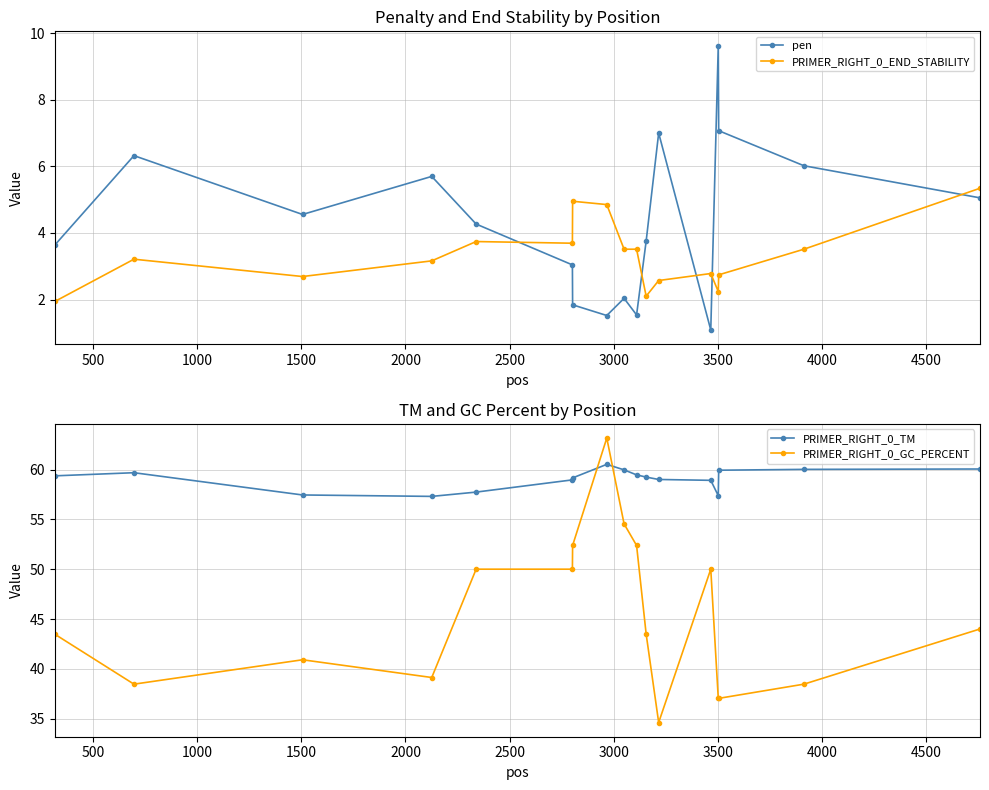

What is the difference between the maximum and minimum values in the PRIMER_RIGHT_0_GC_PERCENT series?

28.5